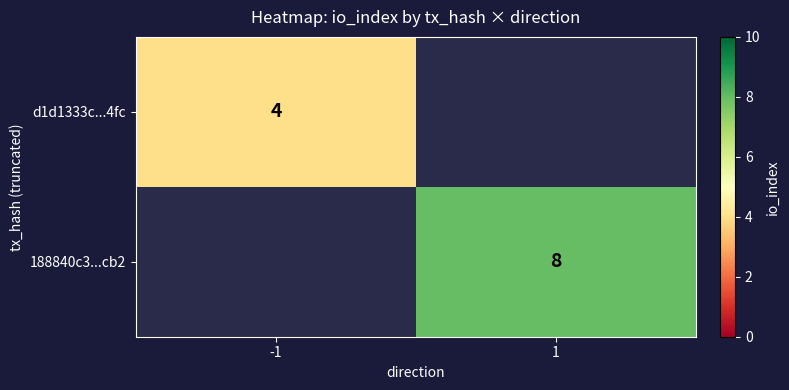

The value of d1d1333c...4fc at -1 is 4. True or false?

True